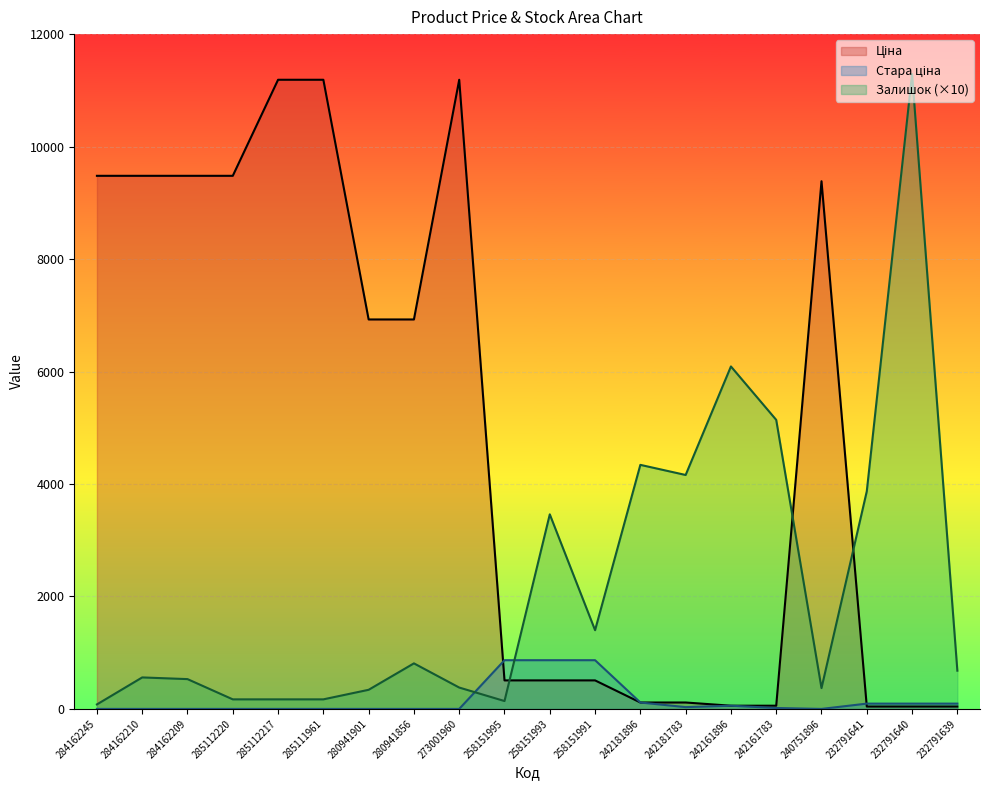

Read the Залишок value at 258151993.

3460.0